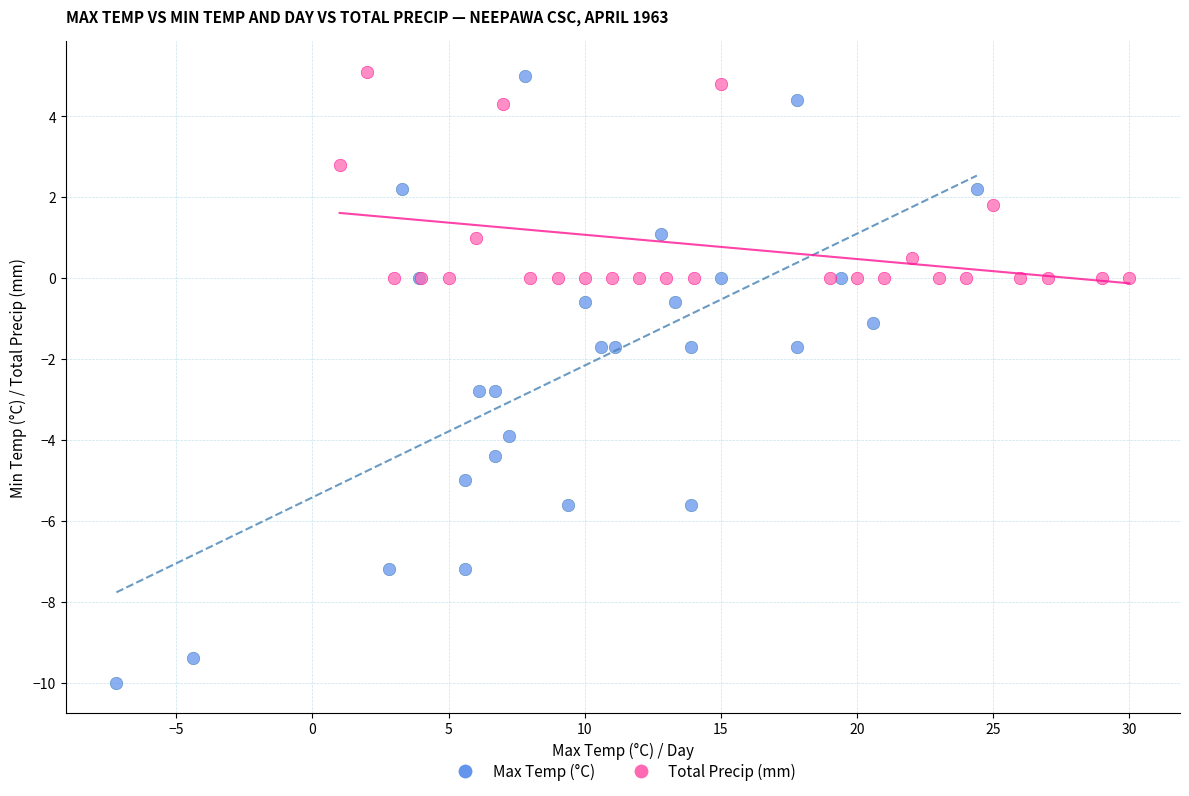

Which series has the largest Y range (max minus min)?

Max Temp (°C)